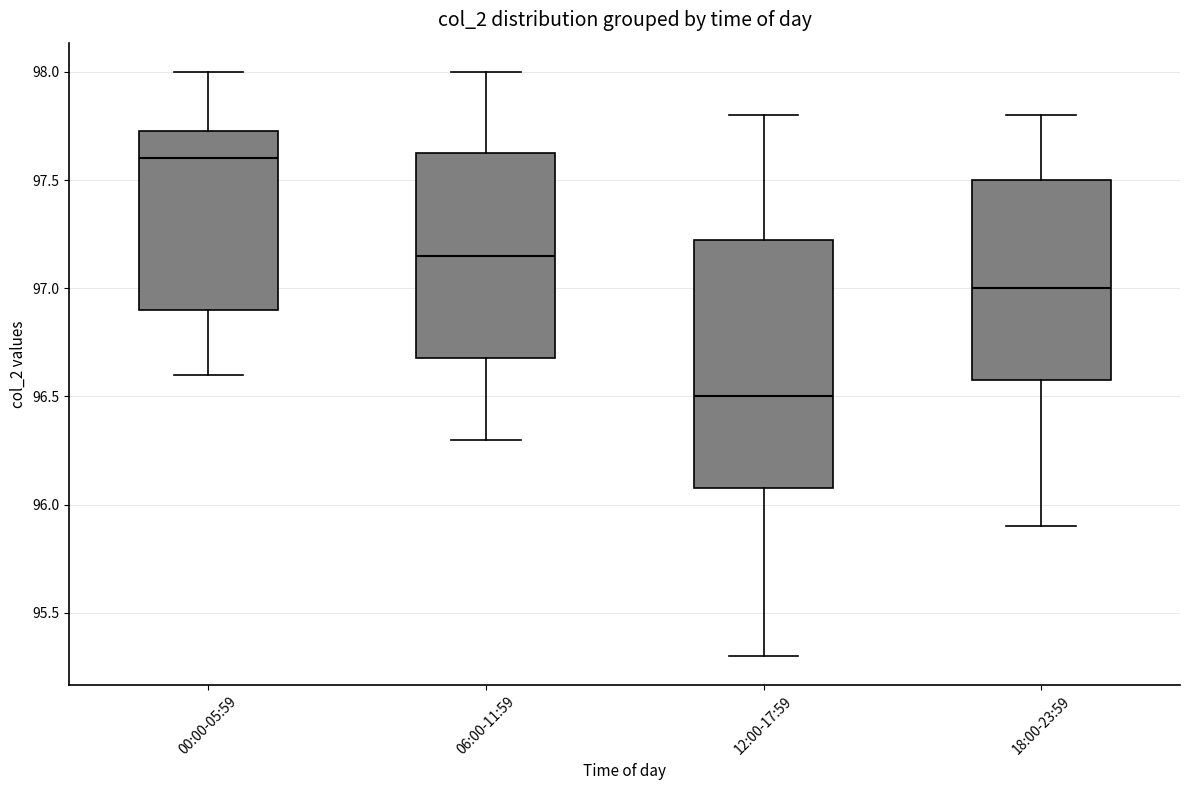

Where does the median line of the box for 00:00-05:59 sit on the y-axis? The values are not printed on the chart, so give them approximately, as read against the axis.

97.60